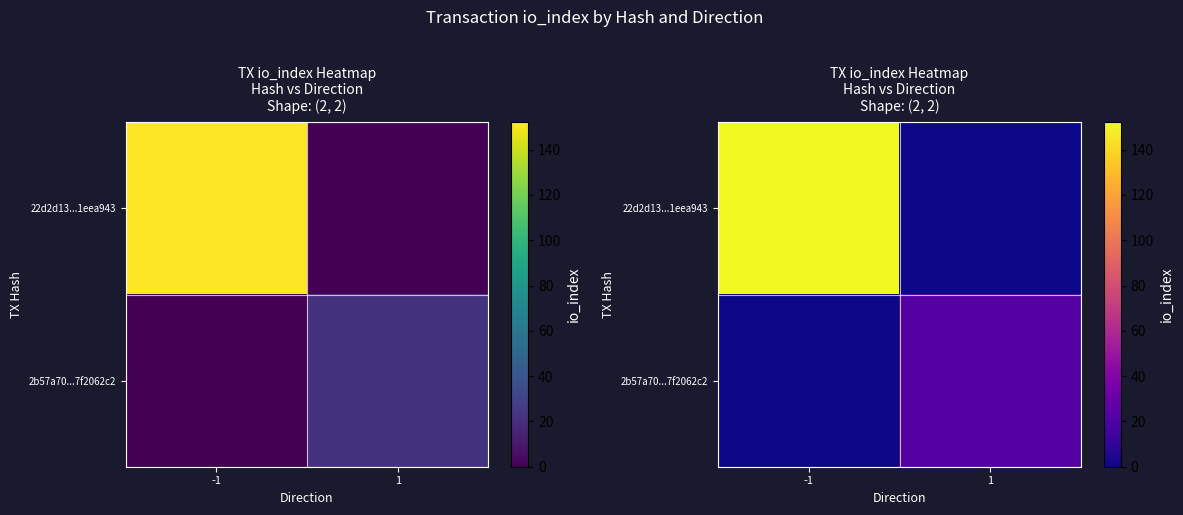

What is the spread (max minus min) of values at 1?

22